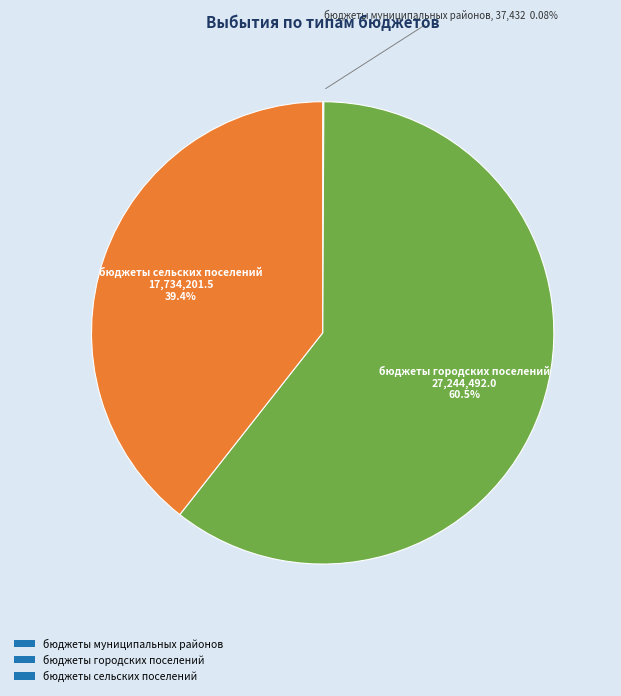

Which category has the biggest portion of the pie?

бюджеты городских поселений